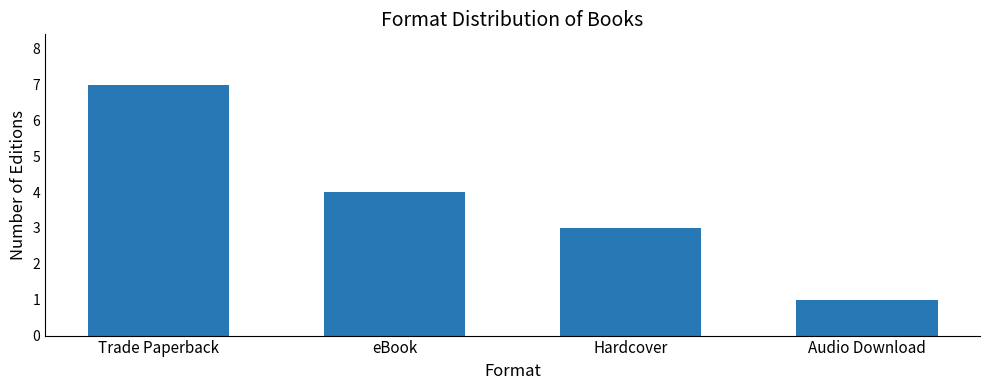

Count the number of data series in this chart.

1